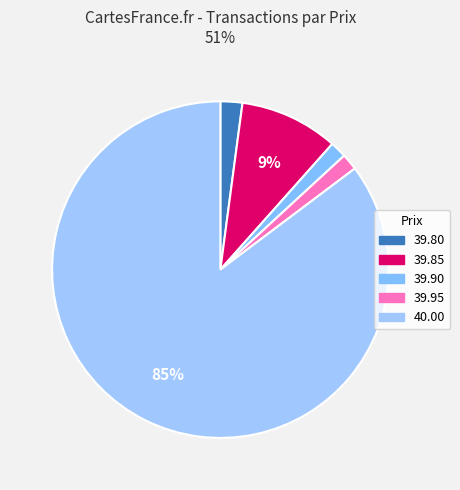

How many segments does this pie chart have?

5